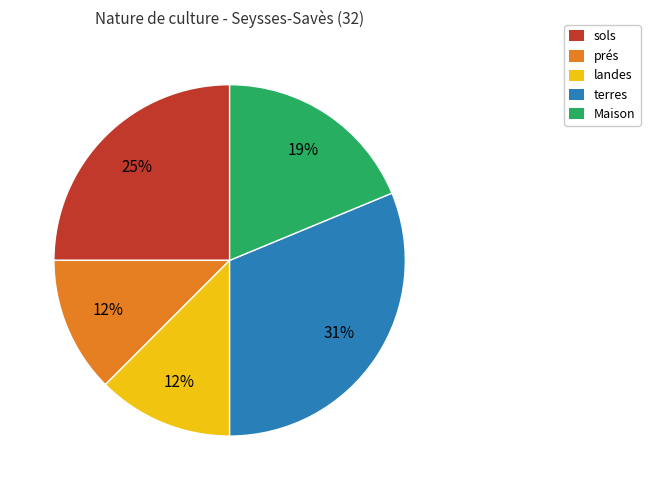

To the nearest percent, what is the average slice percentage?

20%